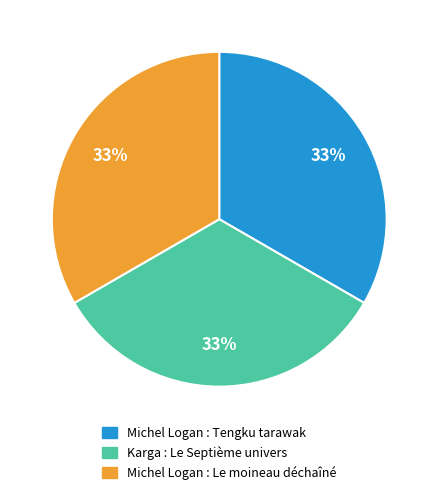

Is it true that Karga : Le Septième univers is 43% of the pie?

False